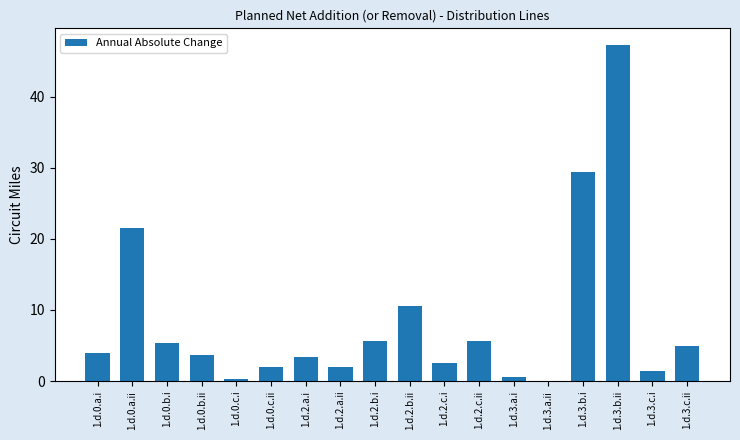

Between 1.d.2.b.i and 1.d.3.c.ii, which is larger?

1.d.2.b.i